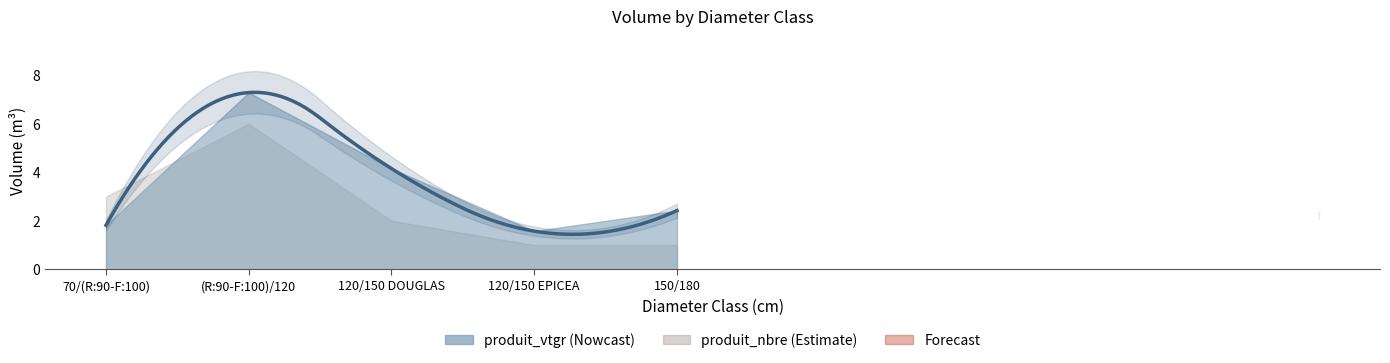

The value of produit_nbre at 70/(R:90-F:100) is 5.0. True or false?

False